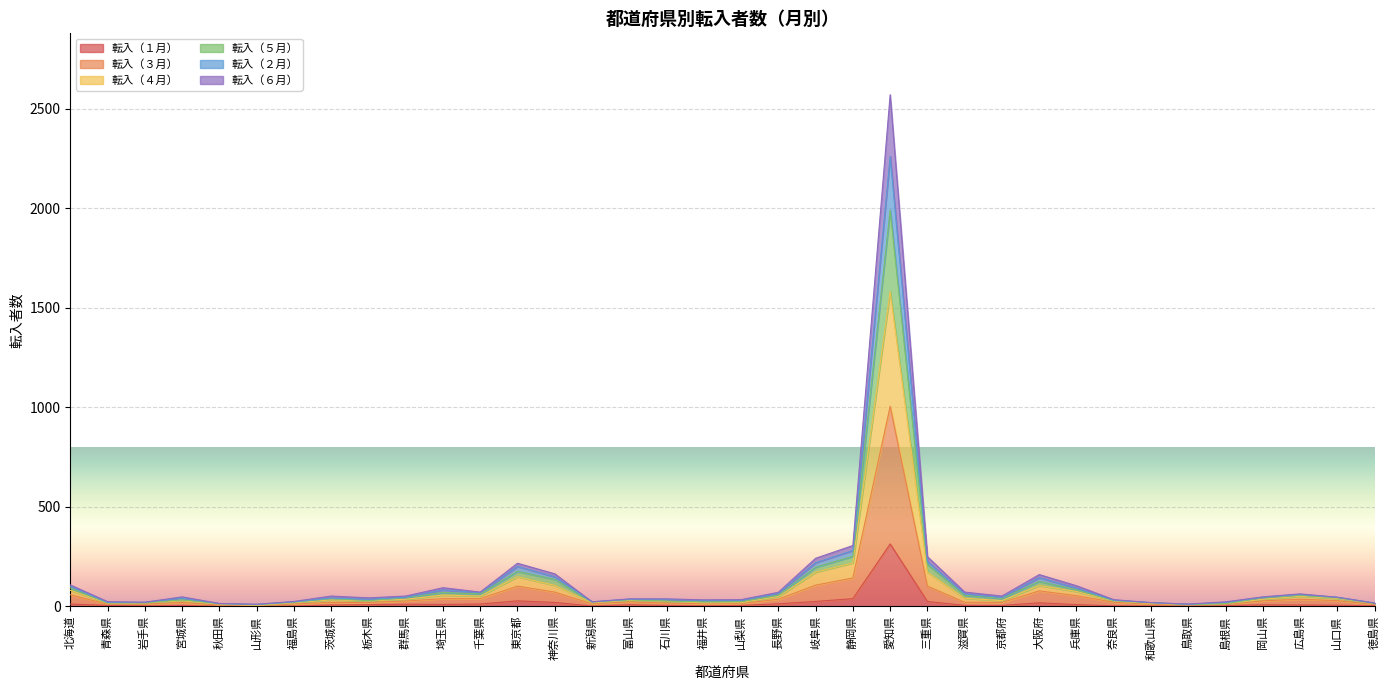

What position from the left is 岐阜県?

21